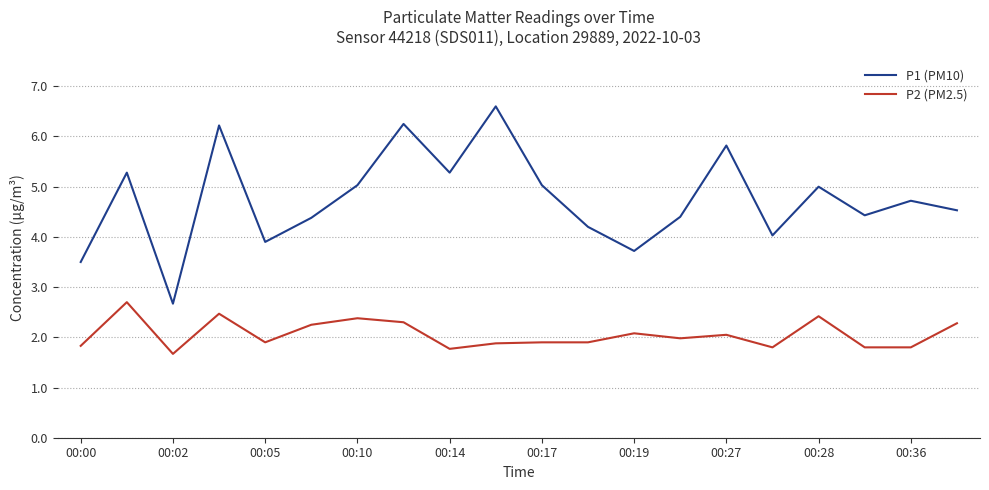

What are all the series names shown in the legend?

P1 (PM10), P2 (PM2.5)